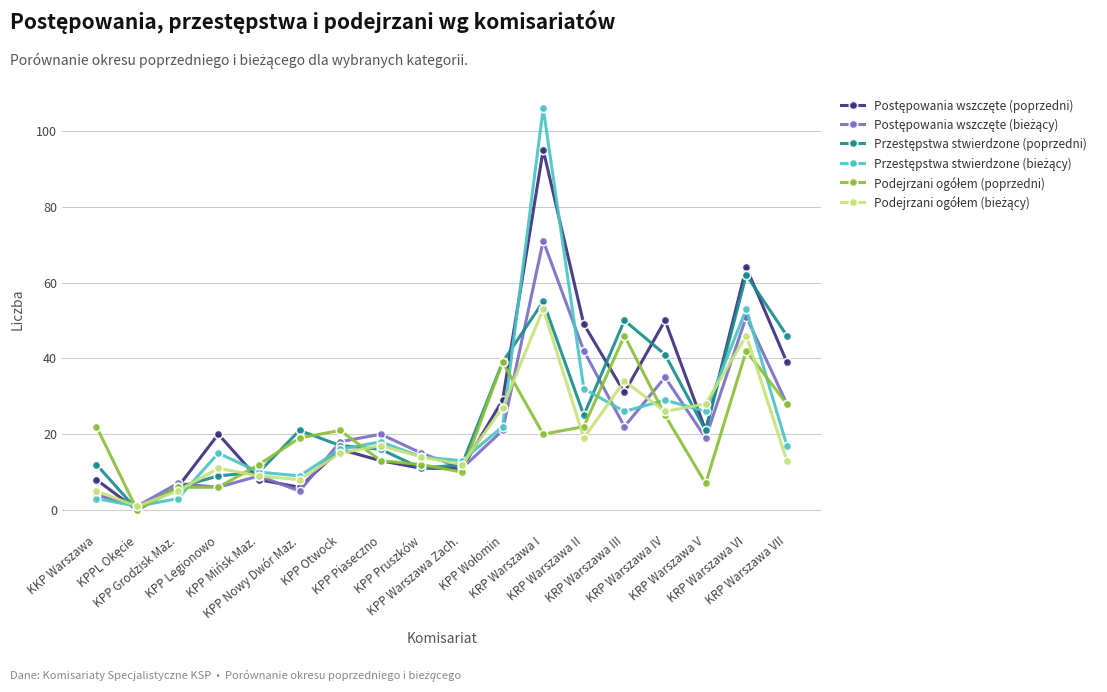

How many distinct data groups are displayed?

6